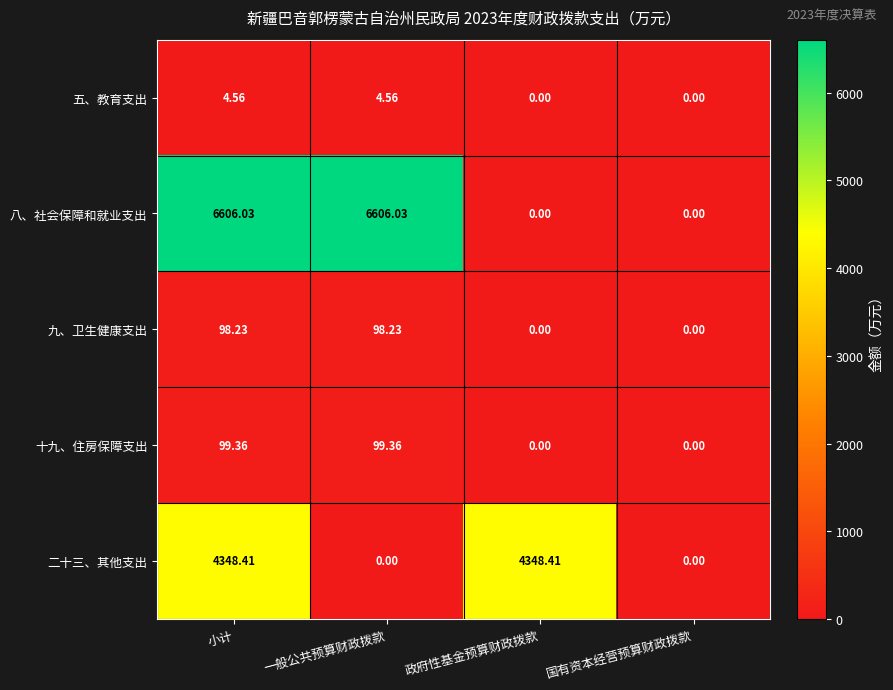

At which category is the sum across all series the highest?

小计